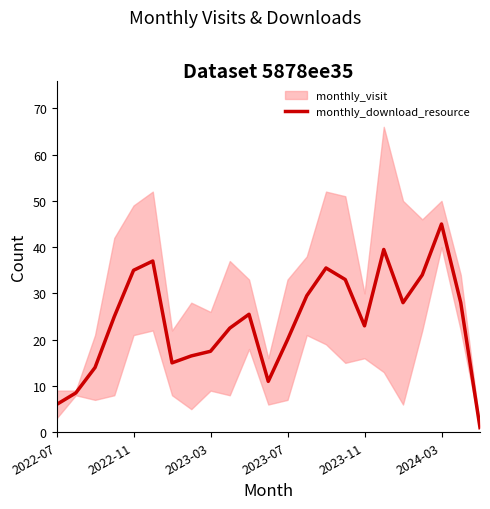

Reading right to left, transcribe all the data shown in this chart.

1.0	28.0	45.0	34.0	28.0	39.5	23.0	33.0	35.5	29.5	20.0	11.0	25.5	22.5	17.5	16.5	15.0	37.0	35.0	25.0	14.0	8.5	6.0